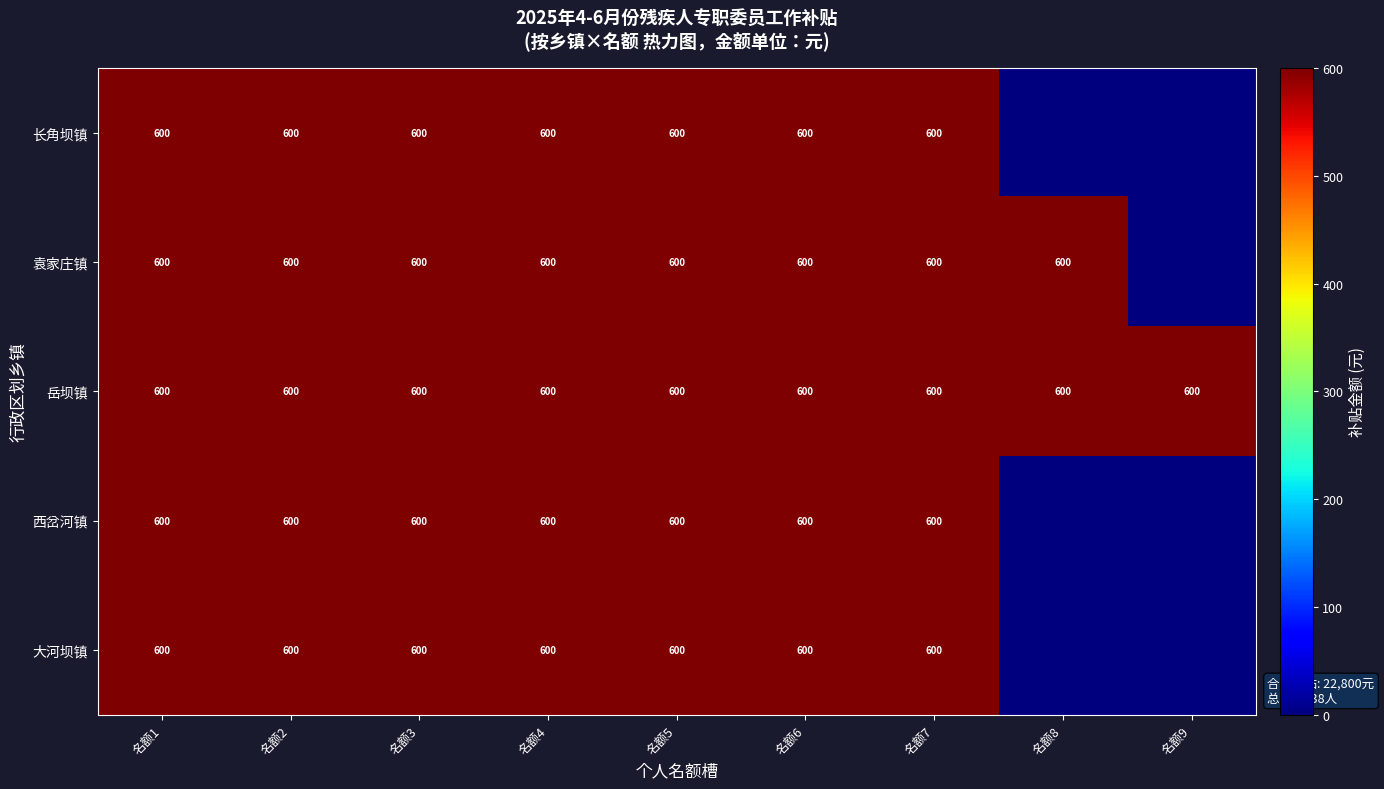

Which has a higher value, 名额4 or 名额7?

名额4